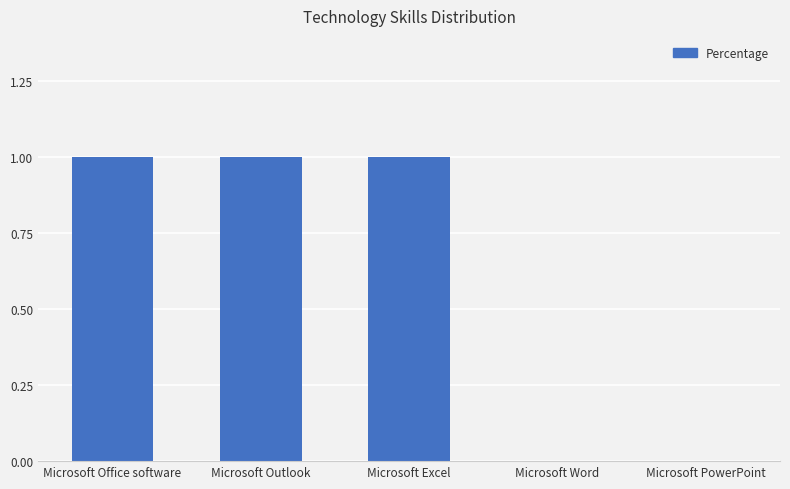

Is it true that the value at Microsoft PowerPoint is 0?

True